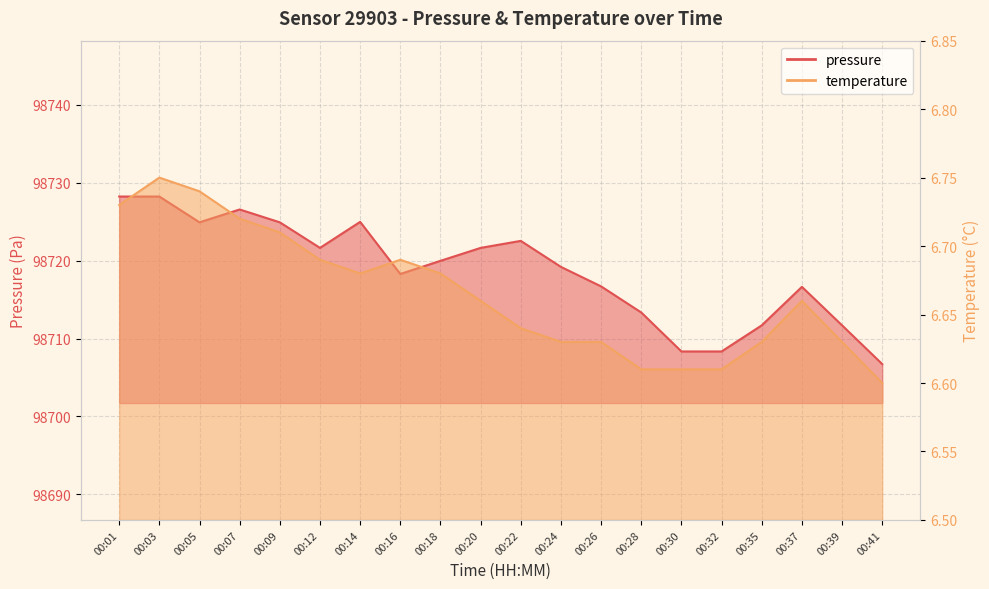

Is the value of temperature at 00:20 greater than the value of pressure at 00:01?

No